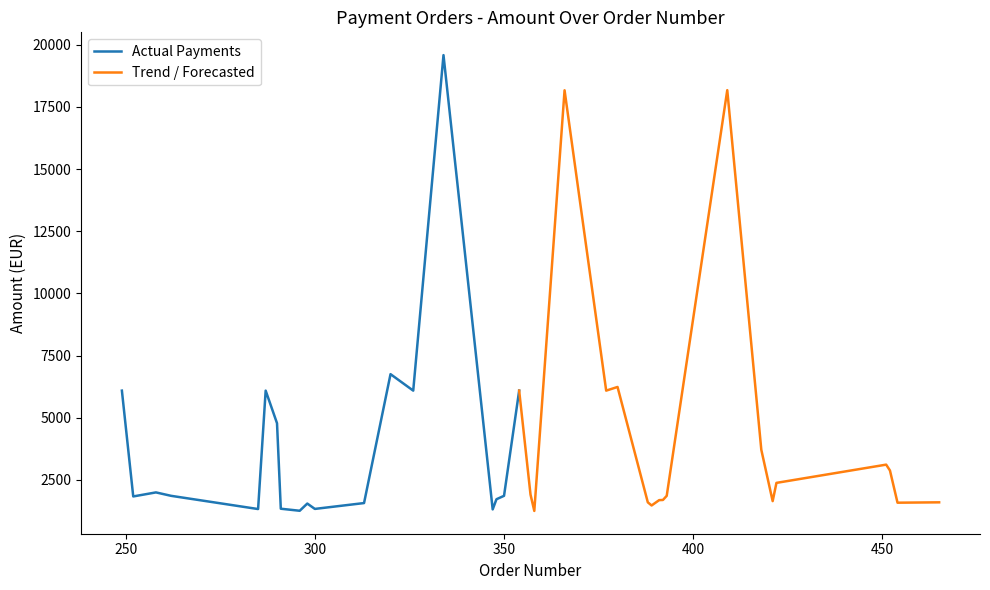

What is the highest value of the Actual Payments series?

19581.7